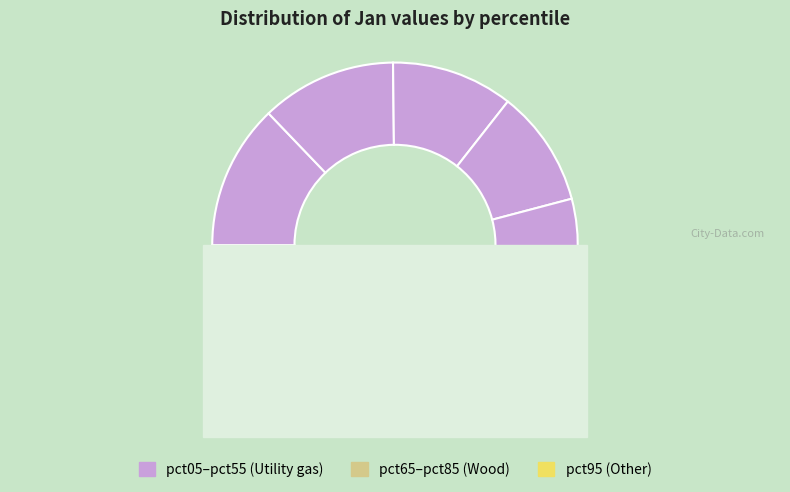

Which slice is the largest?

pct05